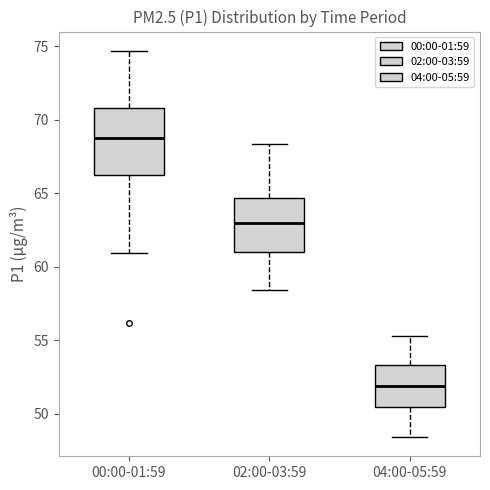

Which box is the tallest, from its lower edge to its upper edge?

00:00-01:59